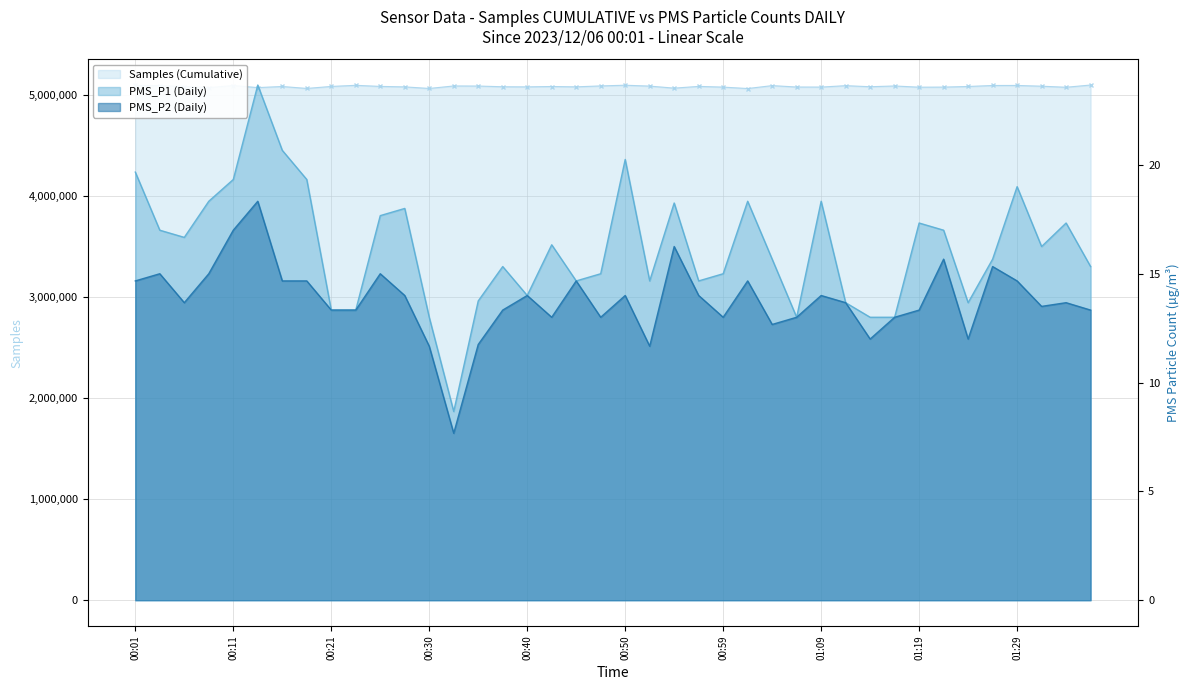

Reading right to left, extract all data points from this chart.

Samples: 01:36=5101518.0	01:34=5079417.0	01:31=5089970.0	01:29=5097378.0	01:26=5096878.0	01:24=5087225.0	01:21=5080977.0	01:19=5080178.0	01:17=5092158.0	01:14=5084732.0	01:12=5095157.0	01:09=5081276.0	01:07=5081793.0	01:04=5095686.0	01:02=5066835.0	00:59=5080883.0	00:57=5088052.0	00:55=5070753.0	00:52=5090902.0	00:50=5099611.0	00:47=5092708.0	00:45=5083554.0	00:43=5086894.0	00:40=5083315.0	00:38=5084362.0	00:35=5091491.0	00:33=5092255.0	00:30=5067605.0	00:28=5083217.0	00:25=5087854.0	00:23=5098685.0	00:21=5087534.0	00:18=5067792.0	00:16=5086948.0	00:13=5076103.0	00:11=5096086.0	00:08=5075808.0	00:06=5086627.0	00:04=5095927.0	00:01=5097110.0
PMS_P1: 01:36=15.3	01:34=17.3	01:31=16.2	01:29=19.0	01:26=15.7	01:24=13.7	01:21=17.0	01:19=17.3	01:17=13.0	01:14=13.0	01:12=13.7	01:09=18.3	01:07=13.0	01:04=15.7	01:02=18.3	00:59=15.0	00:57=14.7	00:55=18.2	00:52=14.7	00:50=20.2	00:47=15.0	00:45=14.7	00:43=16.3	00:40=14.0	00:38=15.3	00:35=13.8	00:33=8.7	00:30=13.0	00:28=18.0	00:25=17.7	00:23=13.3	00:21=13.3	00:18=19.3	00:16=20.7	00:13=23.7	00:11=19.3	00:08=18.3	00:06=16.7	00:04=17.0	00:01=19.7
PMS_P2: 01:36=13.3	01:34=13.7	01:31=13.5	01:29=14.7	01:26=15.3	01:24=12.0	01:21=15.7	01:19=13.3	01:17=13.0	01:14=12.0	01:12=13.7	01:09=14.0	01:07=13.0	01:04=12.7	01:02=14.7	00:59=13.0	00:57=14.0	00:55=16.2	00:52=11.7	00:50=14.0	00:47=13.0	00:45=14.7	00:43=13.0	00:40=14.0	00:38=13.3	00:35=11.8	00:33=7.7	00:30=11.7	00:28=14.0	00:25=15.0	00:23=13.3	00:21=13.3	00:18=14.7	00:16=14.7	00:13=18.3	00:11=17.0	00:08=15.0	00:06=13.7	00:04=15.0	00:01=14.7